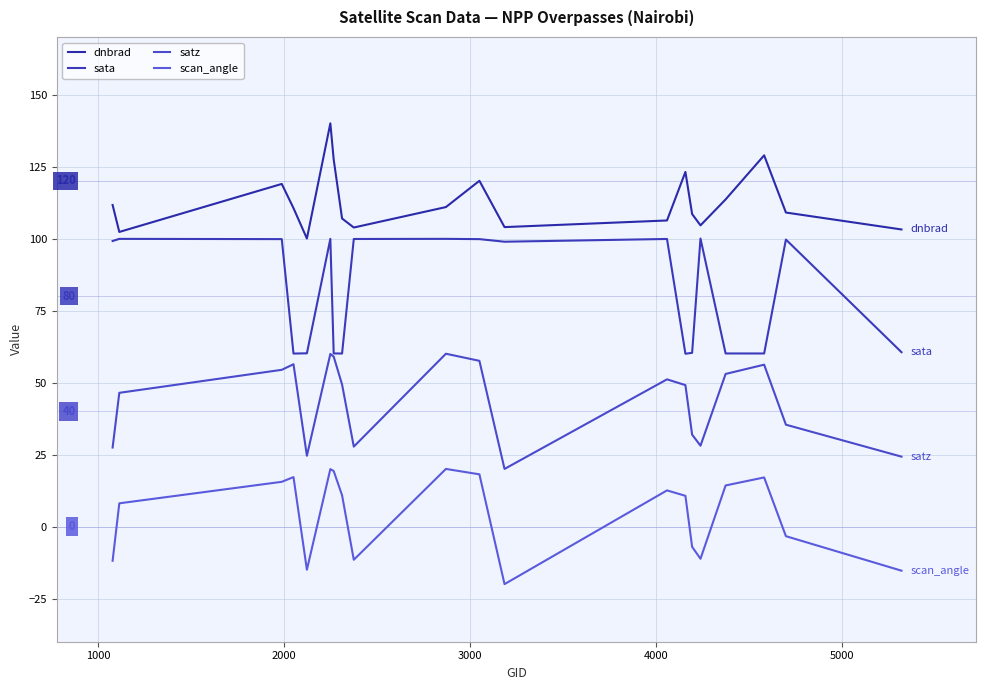

What is the sum of all sata values?

1638.1